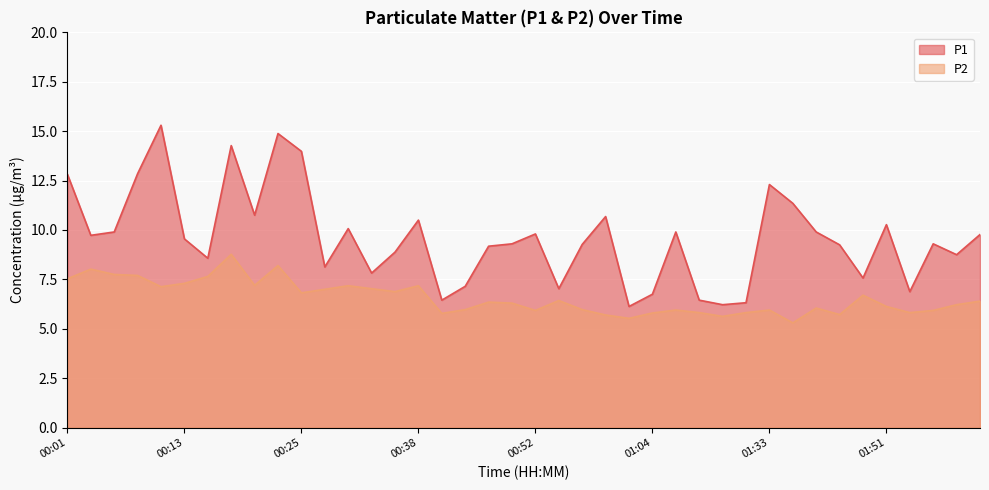

In P1, how many points are higher than both neighbors (excluding endpoints)?

11